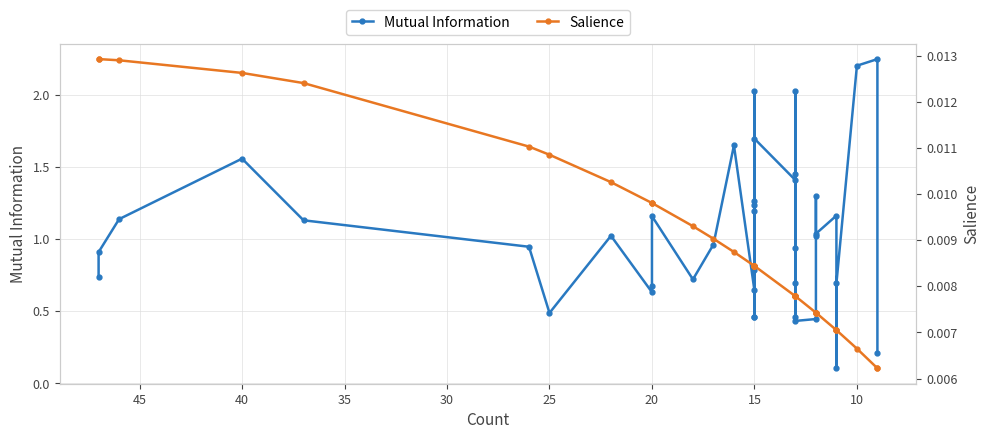

What are all the series names shown in the legend?

Mutual Information, Salience